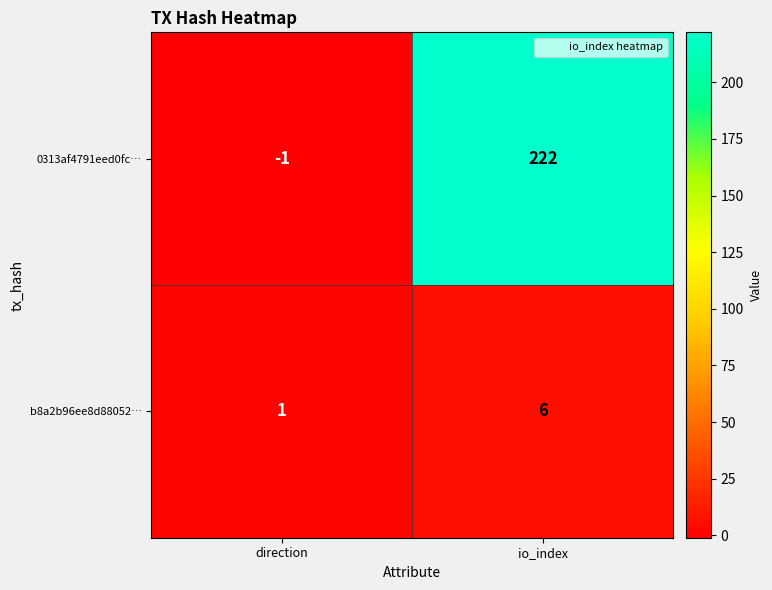

What is the sum of the 0313af4791eed0fc… values at io_index and direction?

221